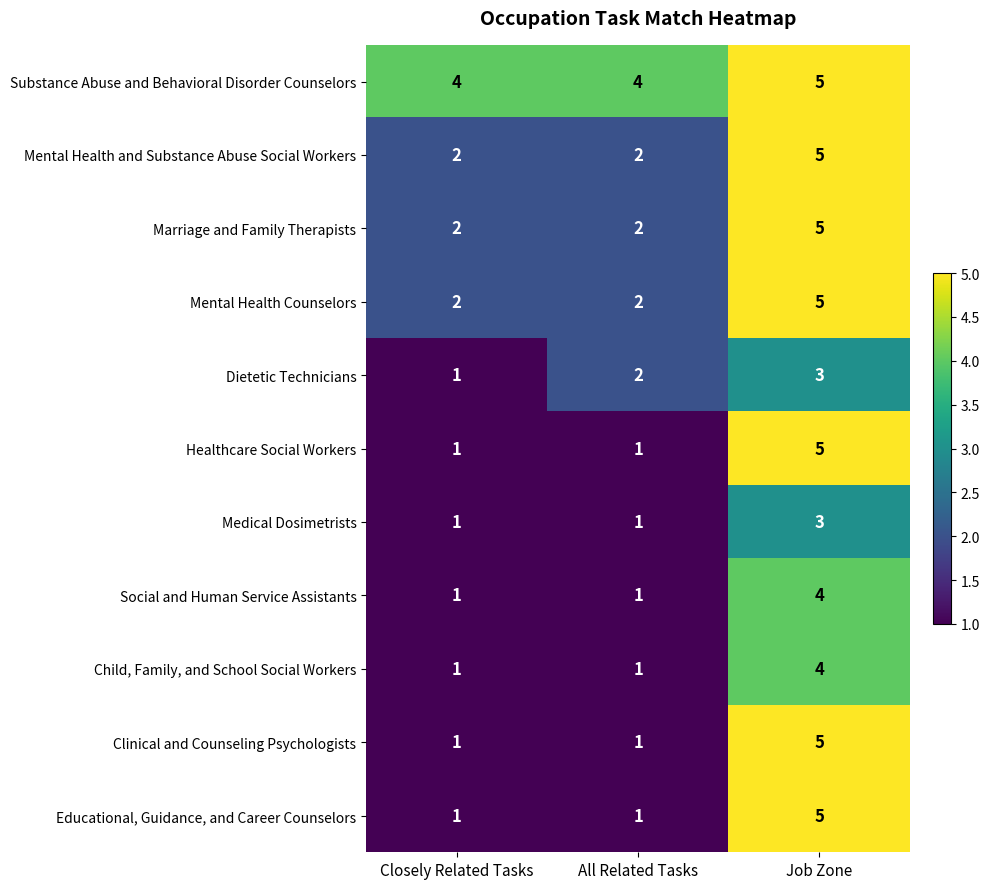

What is the total value across all series at Job Zone?

49